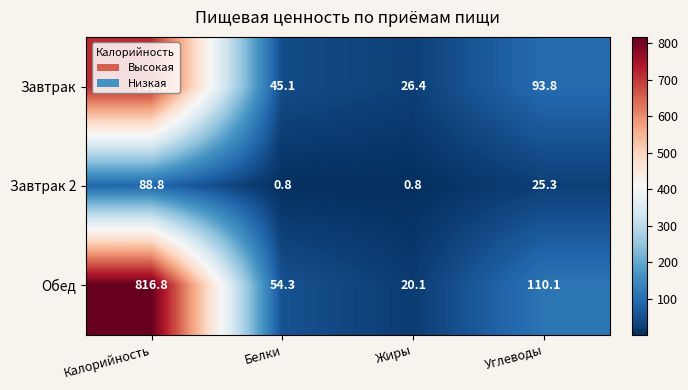

What is the sum of all Завтрак values?

878.9